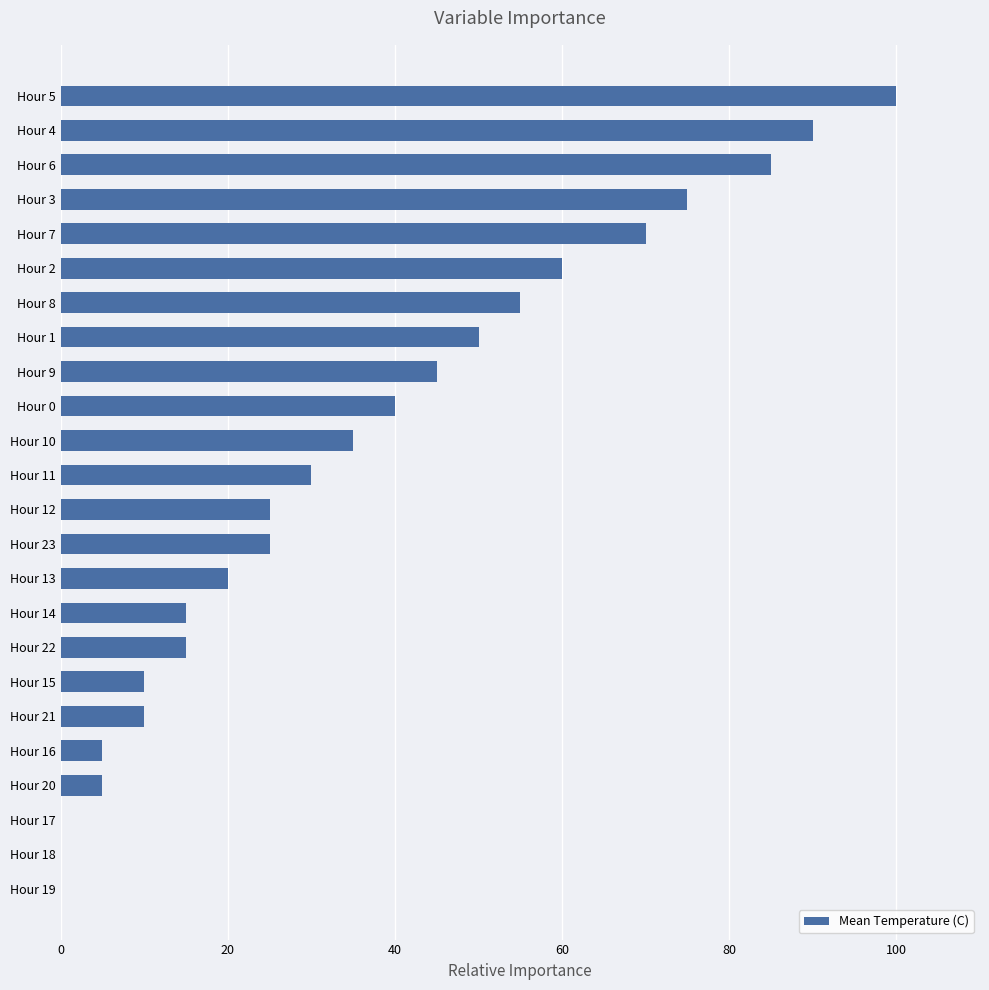

Does the chart contain stacked bars?

No